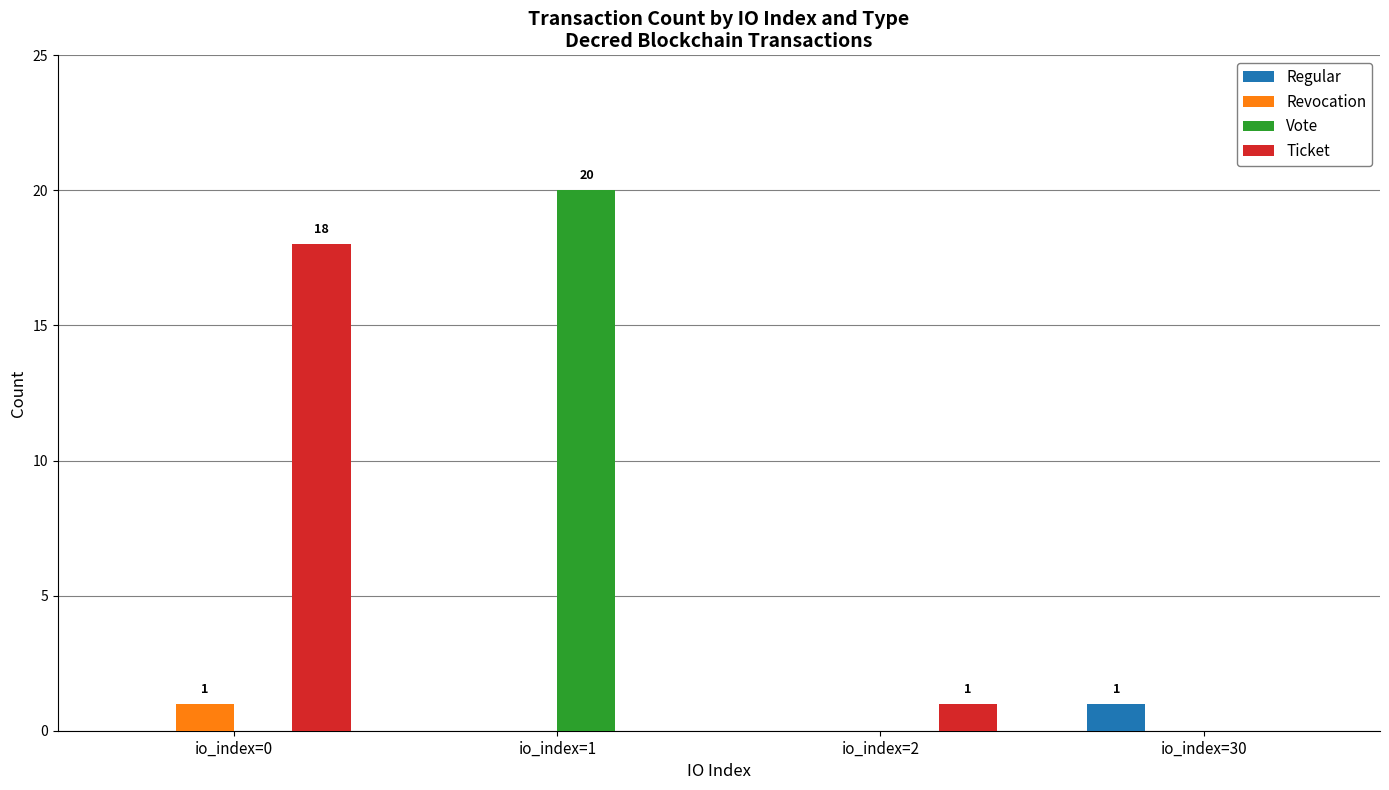

Is it true that Regular equals 1 at io_index=0?

False